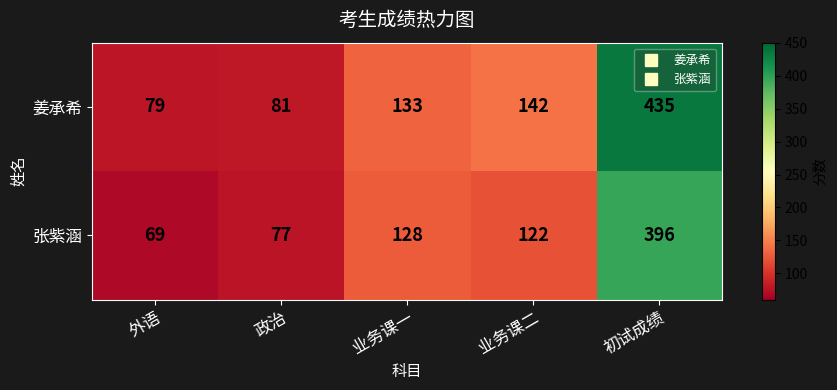

Where does the 张紫涵 series first go above 122?

业务课一